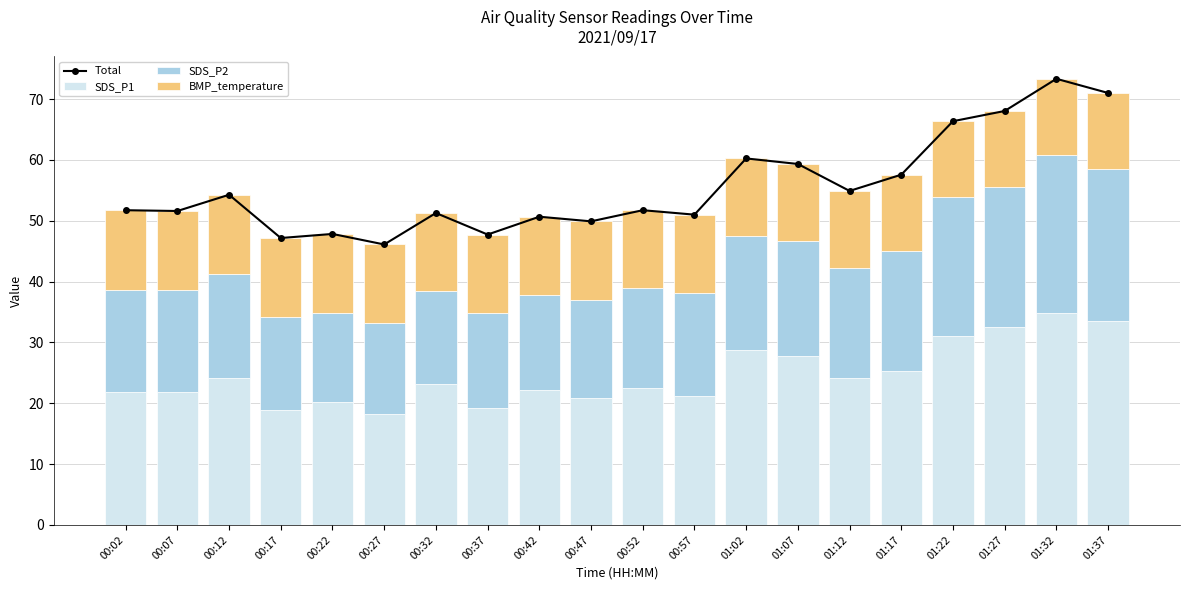

Reading left to right, transcribe all the data shown in this chart.

Total: 00:02=51.7	00:07=51.6	00:12=54.3	00:17=47.2	00:22=47.8	00:27=46.1	00:32=51.3	00:37=47.7	00:42=50.7	00:47=49.9	00:52=51.7	00:57=51.0	01:02=60.2	01:07=59.3	01:12=54.9	01:17=57.6	01:22=66.4	01:27=68.0	01:32=73.3	01:37=71.0
SDS_P1: 00:02=21.9	00:07=21.8	00:12=24.1	00:17=18.8	00:22=20.1	00:27=18.2	00:32=23.1	00:37=19.2	00:42=22.1	00:47=20.9	00:52=22.5	00:57=21.2	01:02=28.8	01:07=27.8	01:12=24.1	01:17=25.3	01:22=31.0	01:27=32.5	01:32=34.8	01:37=33.5
SDS_P2: 00:02=16.7	00:07=16.8	00:12=17.2	00:17=15.3	00:22=14.7	00:27=15.0	00:32=15.3	00:37=15.6	00:42=15.6	00:47=16.1	00:52=16.4	00:57=17.0	01:02=18.8	01:07=18.8	01:12=18.2	01:17=19.8	01:22=22.8	01:27=23.1	01:32=26.0	01:37=25.0
BMP_temperature: 00:02=13.1	00:07=13.0	00:12=13.0	00:17=13.0	00:22=13.0	00:27=12.9	00:32=12.9	00:37=12.9	00:42=12.9	00:47=12.9	00:52=12.8	00:57=12.8	01:02=12.7	01:07=12.7	01:12=12.6	01:17=12.5	01:22=12.5	01:27=12.5	01:32=12.5	01:37=12.5